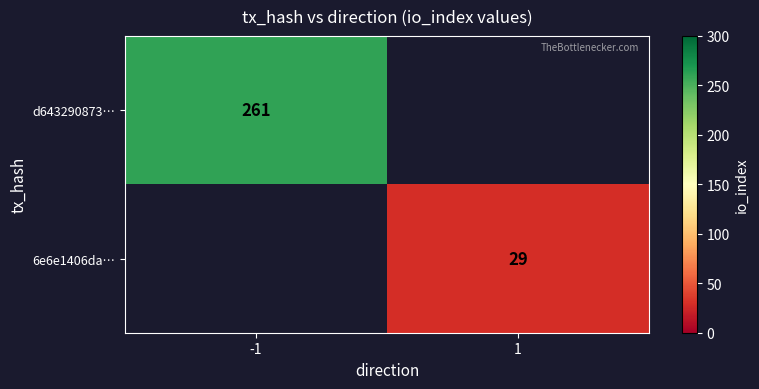

At which category is the sum across all series the highest?

-1